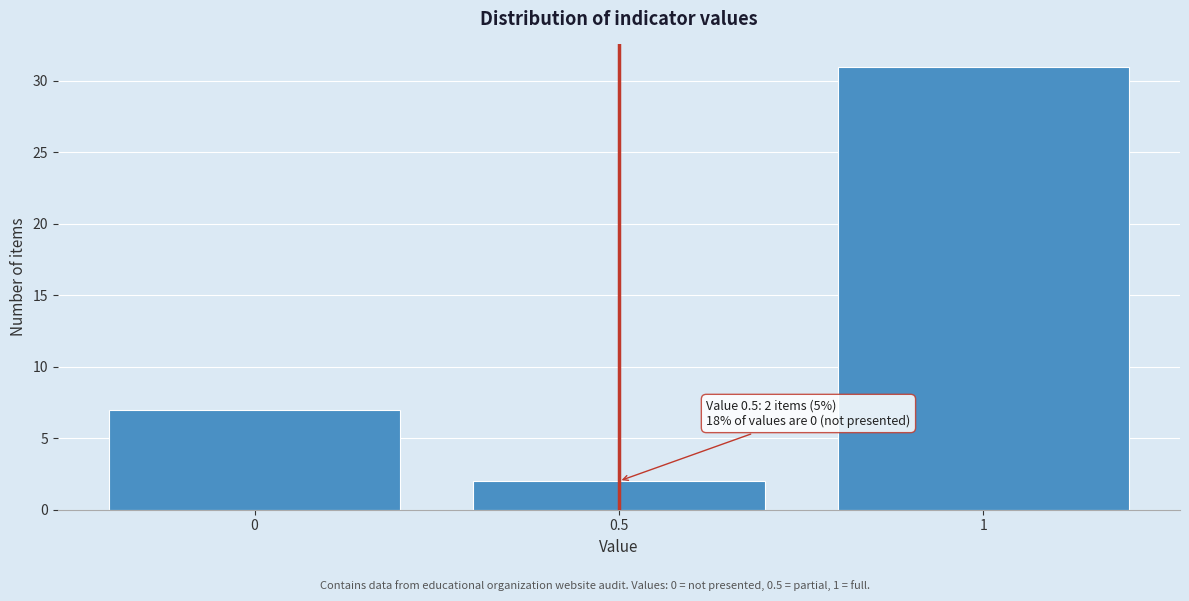

Reading left to right, list all the values displayed in this chart.

0=7	0.5=2	1=31